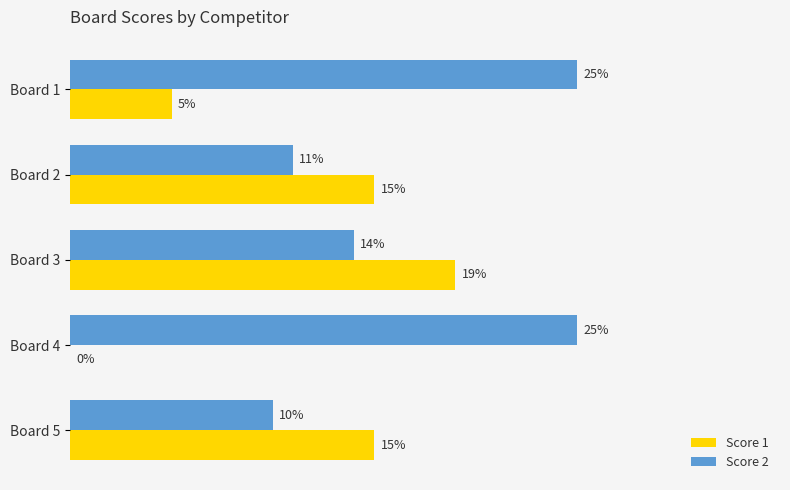

At which category is the sum across all series the highest?

Board 3